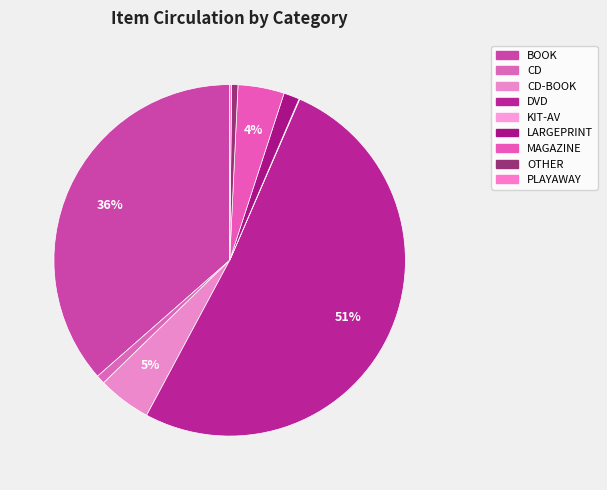

What is the majority slice?

DVD